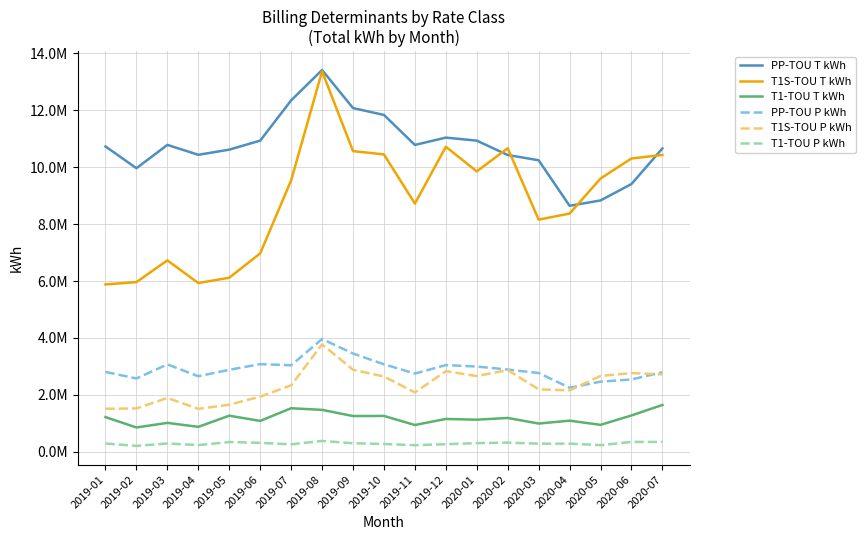

How many interior local valleys does the PP-TOU P kWh series have?

5